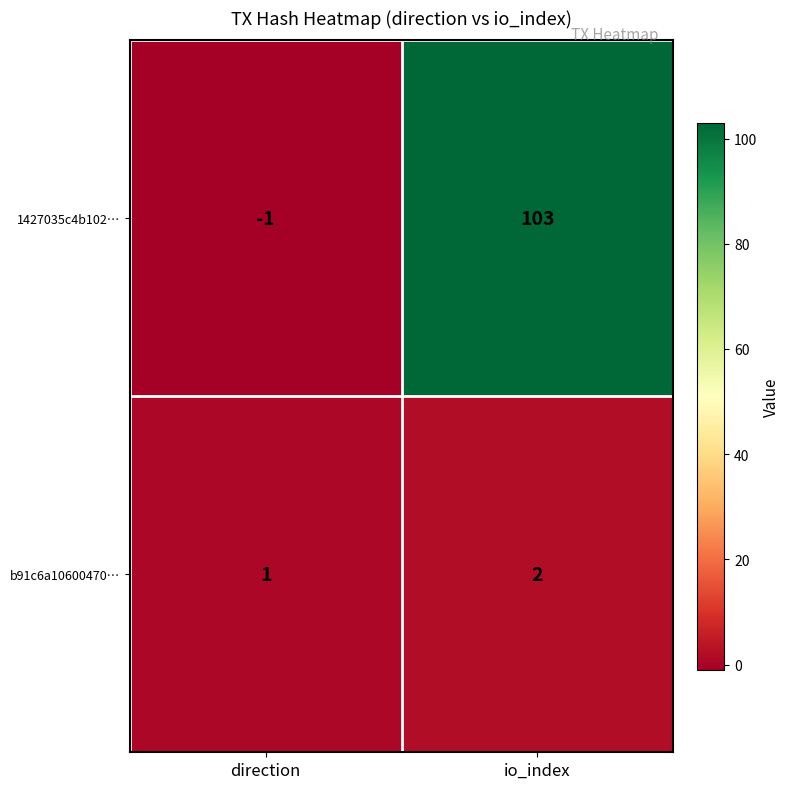

Reading right to left, what are all the values shown in this chart?

1427035c4b102…: 103	-1
b91c6a10600470…: 2	1